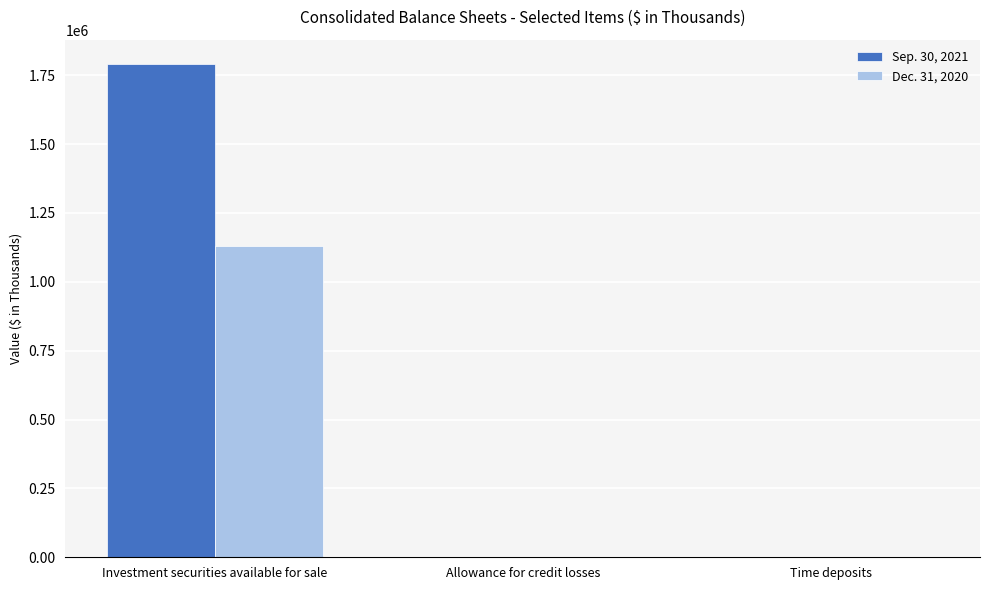

At which category does the chart reach its peak across all series?

Investment securities available for sale